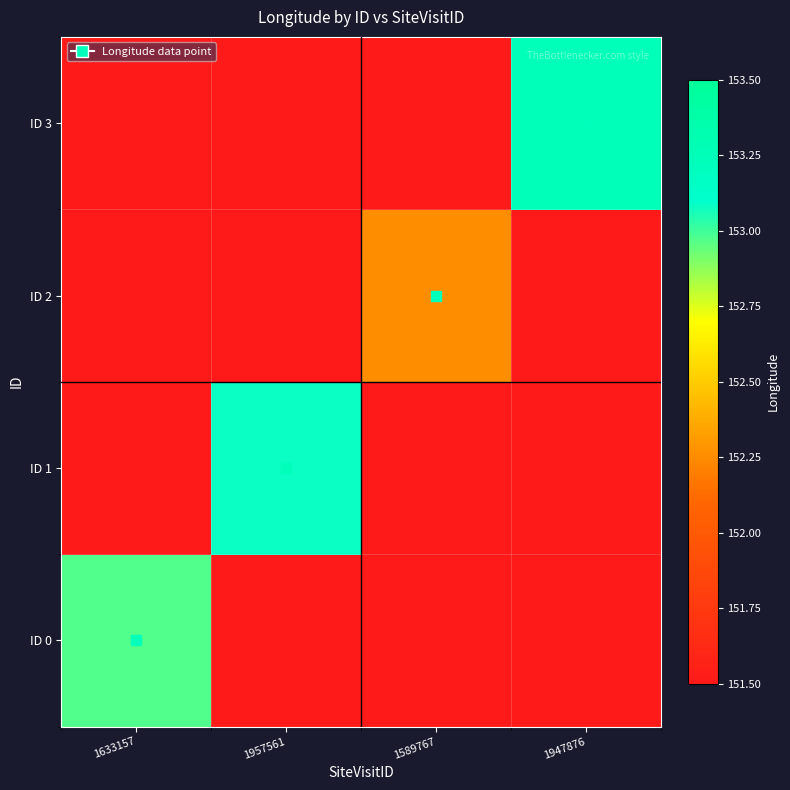

Rank the series at 1957561 from lowest to highest value.

ID 0, ID 2, ID 3, ID 1